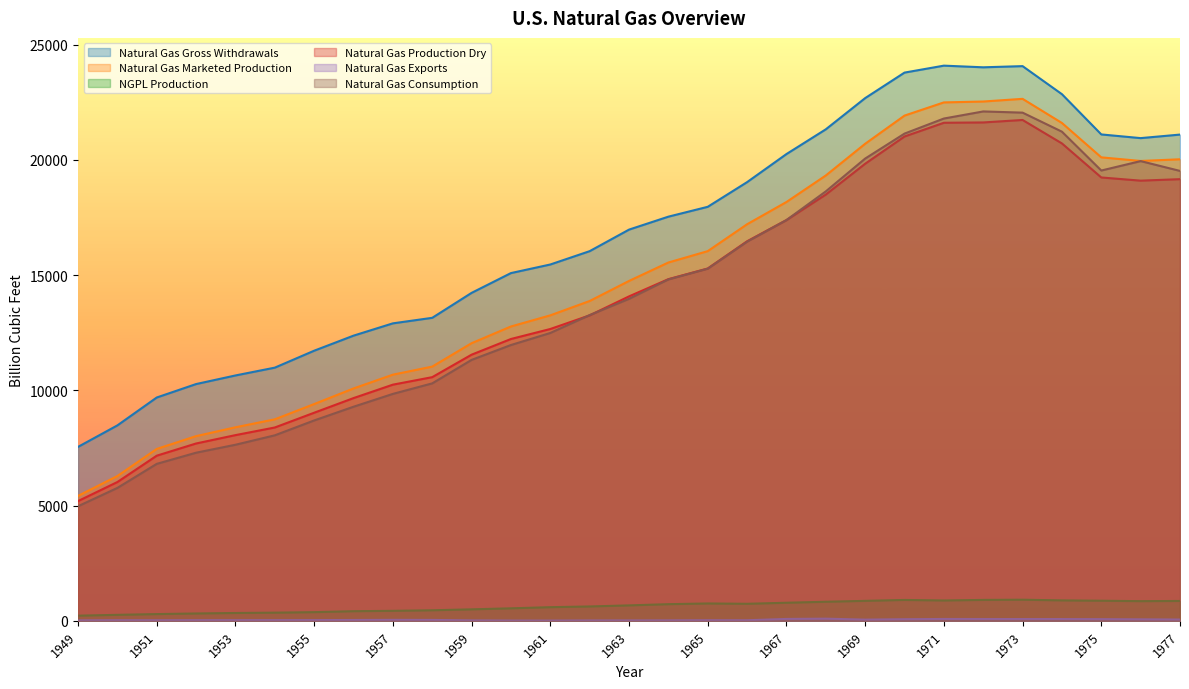

True or false: Natural Gas Exports and Natural Gas Marketed Production cross at least once.

False